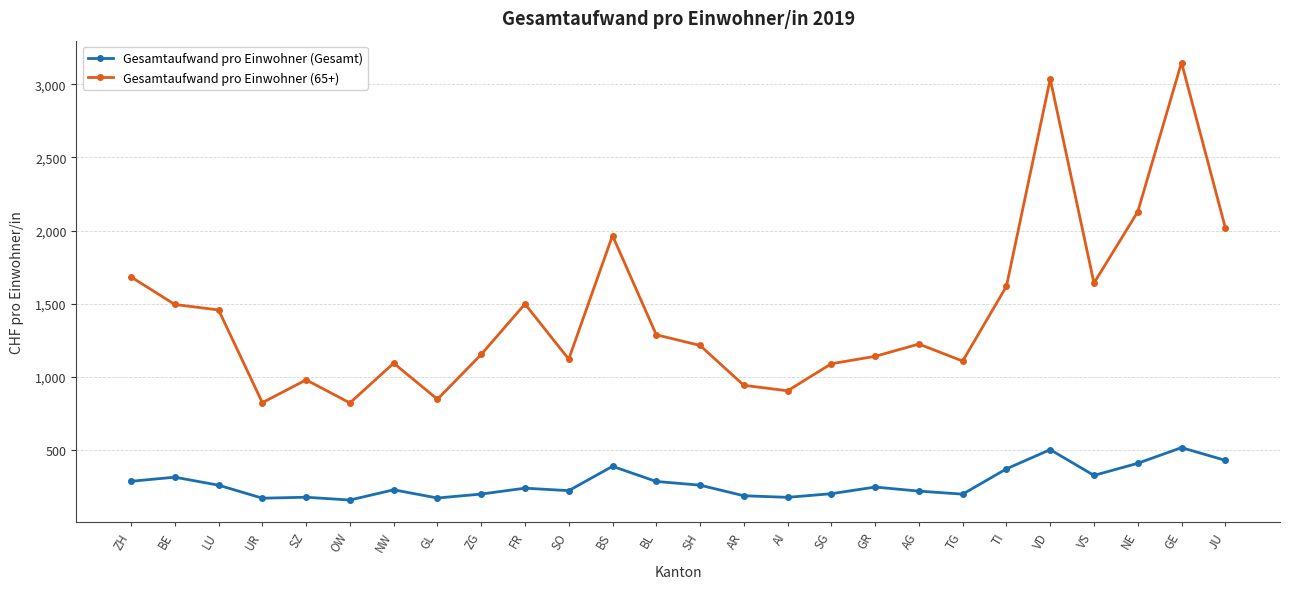

What is the spread (max minus min) of values at BL?

1002.5